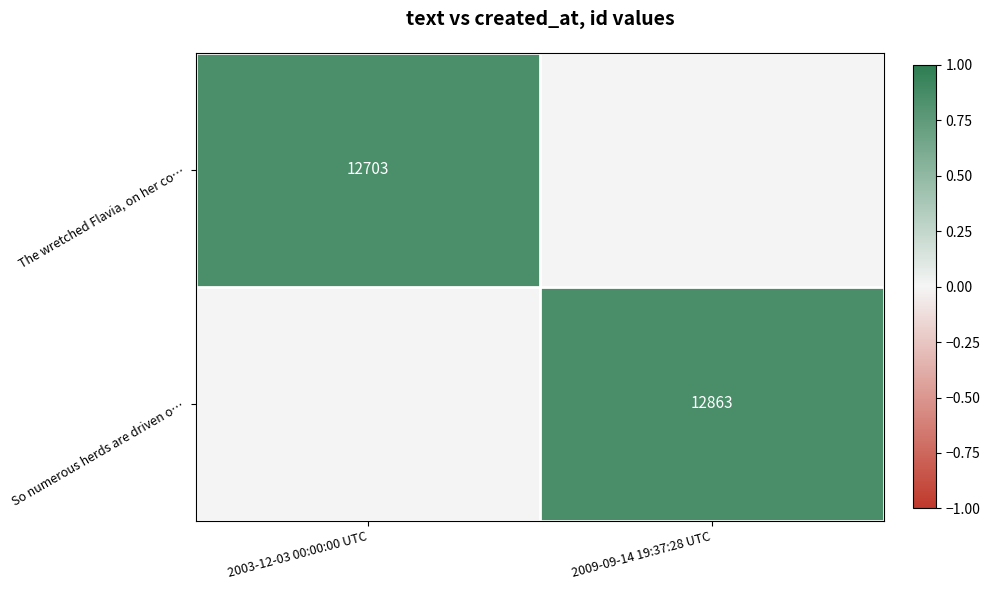

The value of So numerous herds are driven o… at 2009-09-14 19:37:28 UTC is 5098. True or false?

False